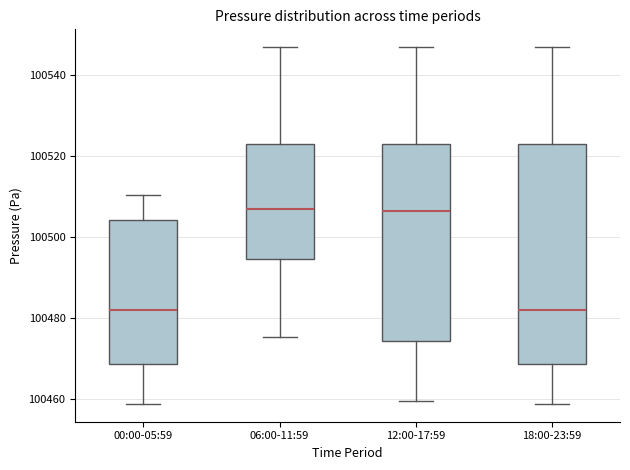

Where does the upper whisker of the box for 00:00-05:59 end on the y-axis? The values are not printed on the chart, so give them approximately, as read against the axis.

100510